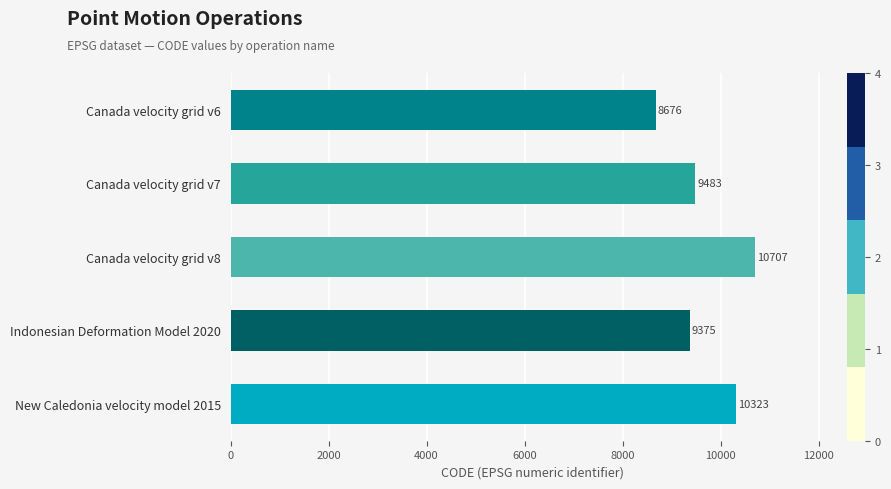

What is the label of the 3rd bar from the top?

Canada velocity grid v8